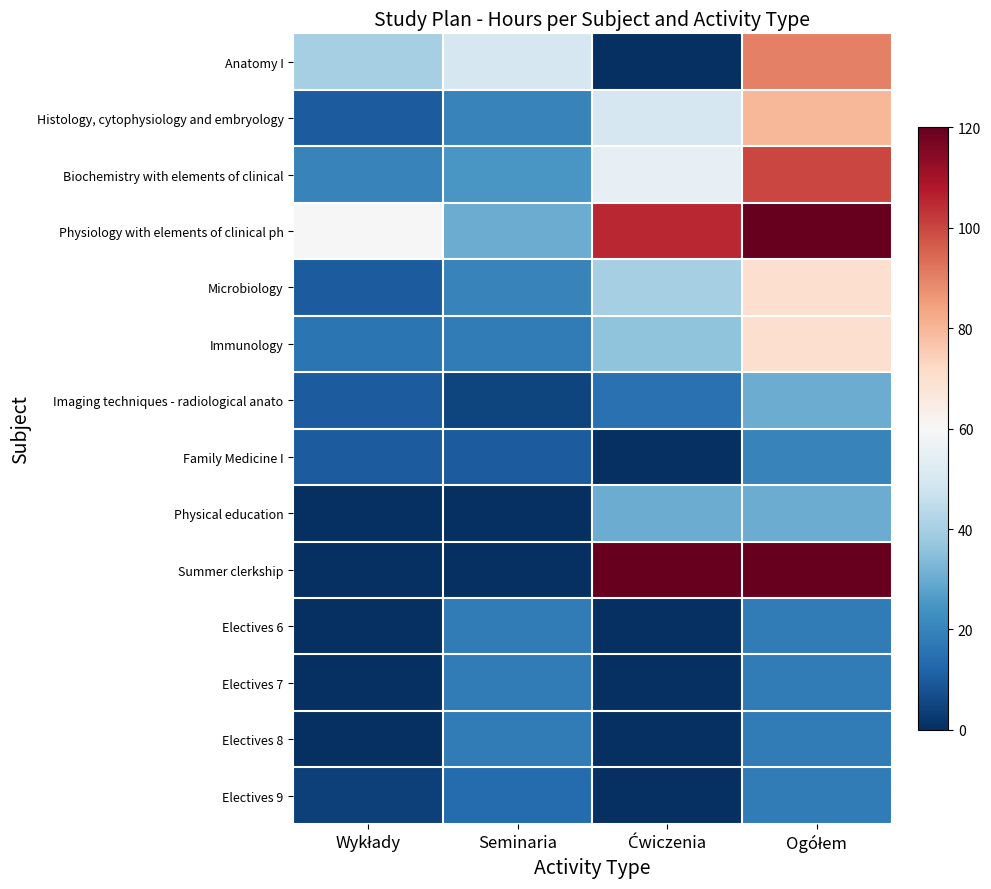

What is the total value across all series at Seminaria?

246